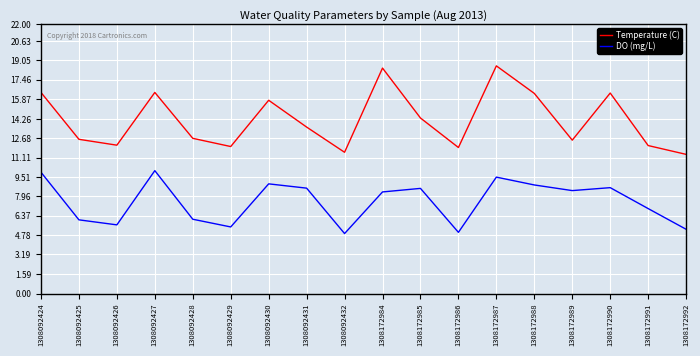

Which series changed the most between 1308092428 and 1308172986?

DO (mg/L)